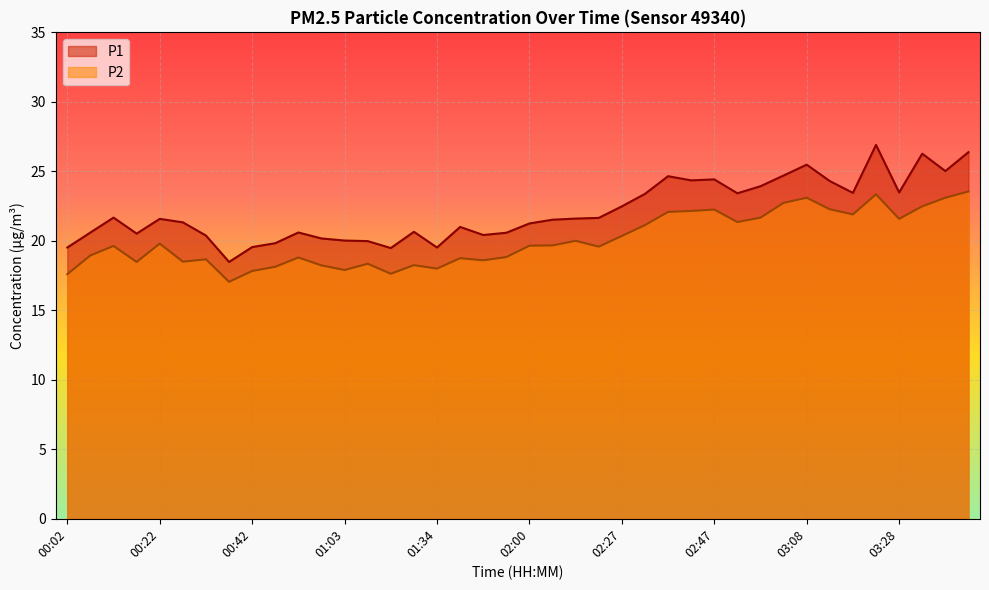

What is the lowest value of the P1 series?

18.5